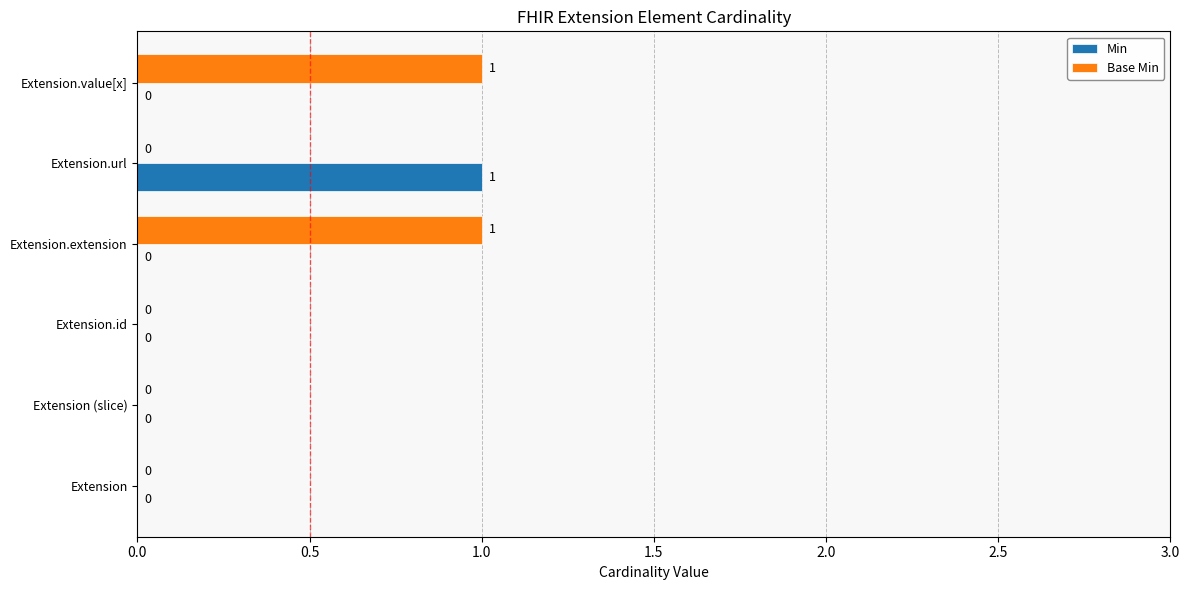

What are all the series names shown in the legend?

Min, Base Min